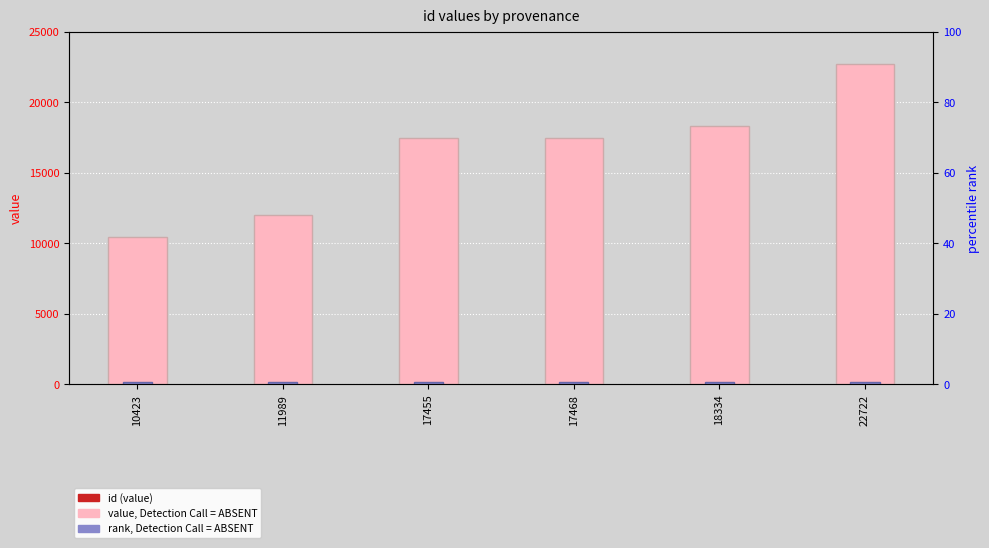

List the labels in order of value, largest first.

22722, 18334, 17468, 17455, 11989, 10423